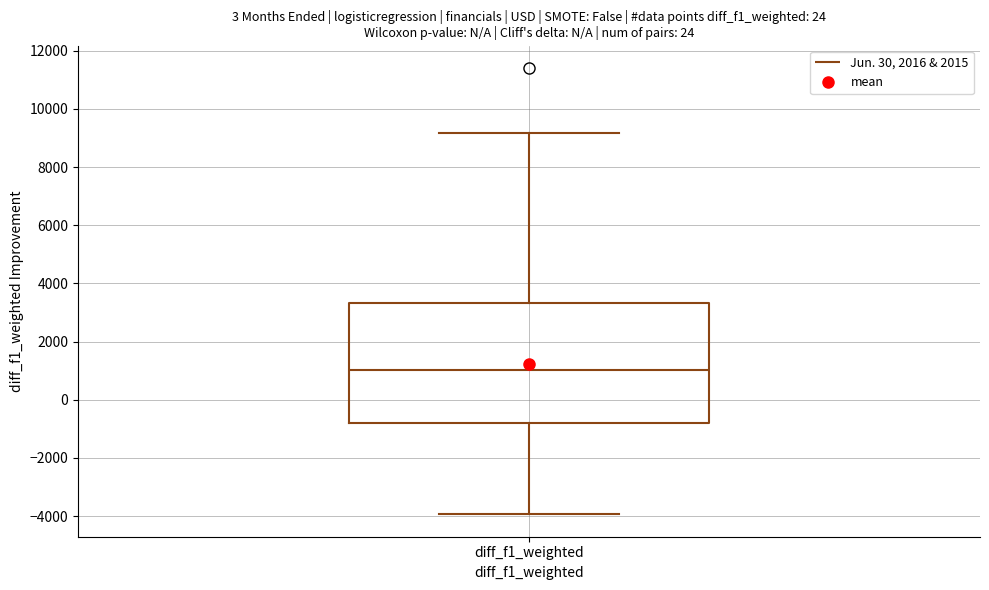

Transcribe this box plot: give where the median line is, the range the box spans, and where the two whiskers end, as read against the y-axis. The values are not printed on the chart, so give them approximately, as read against the axis.

median 1000, box -800 to 3400, whiskers -4000 to 9200